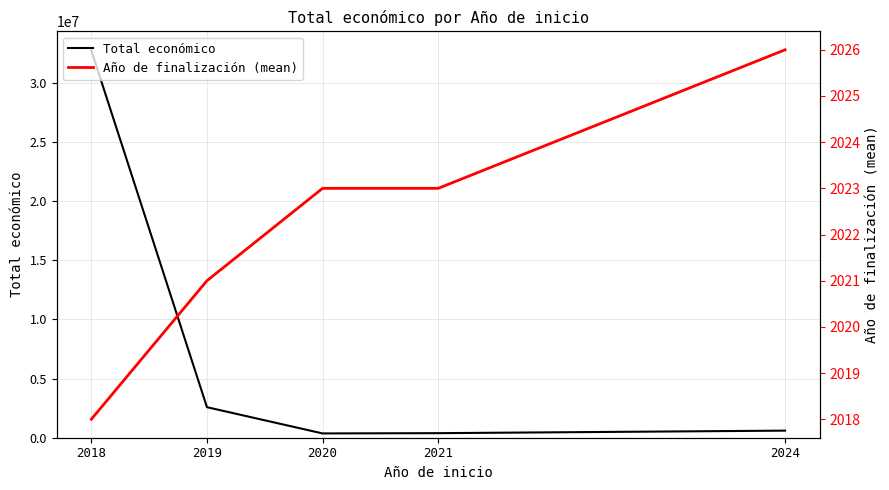

True or false: Total económico and Año de finalización (mean) cross at least once.

False